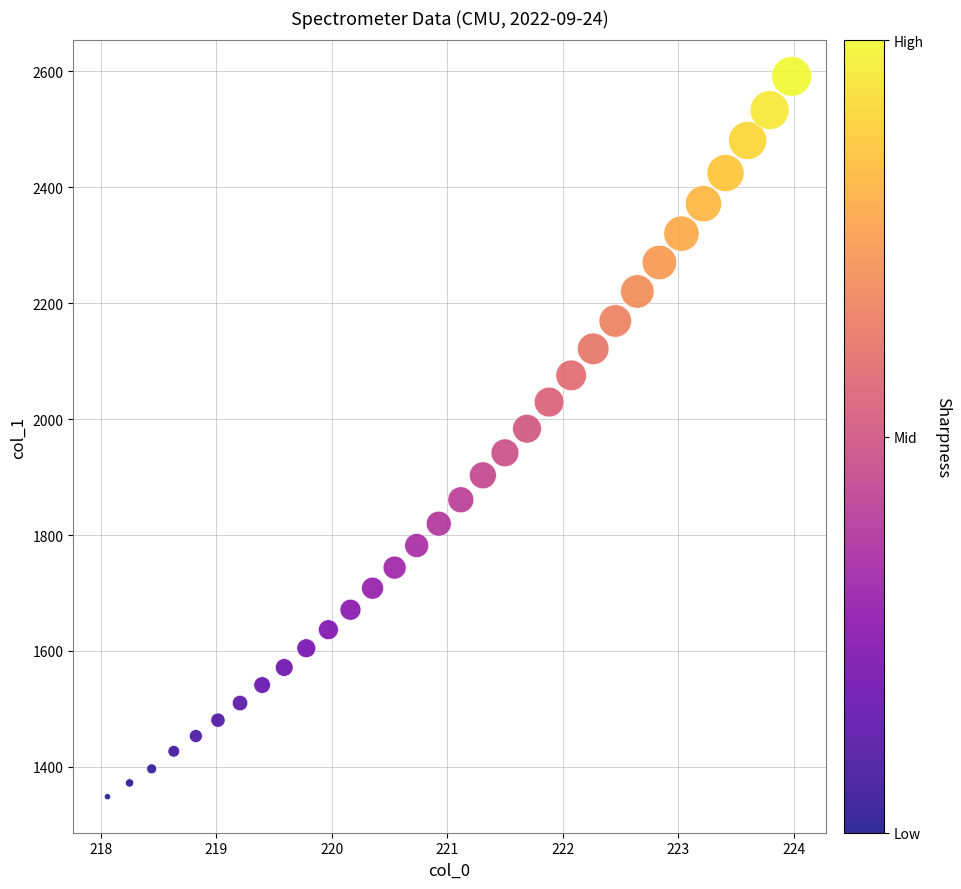

What is the range of X values (max minus min)?

5.9